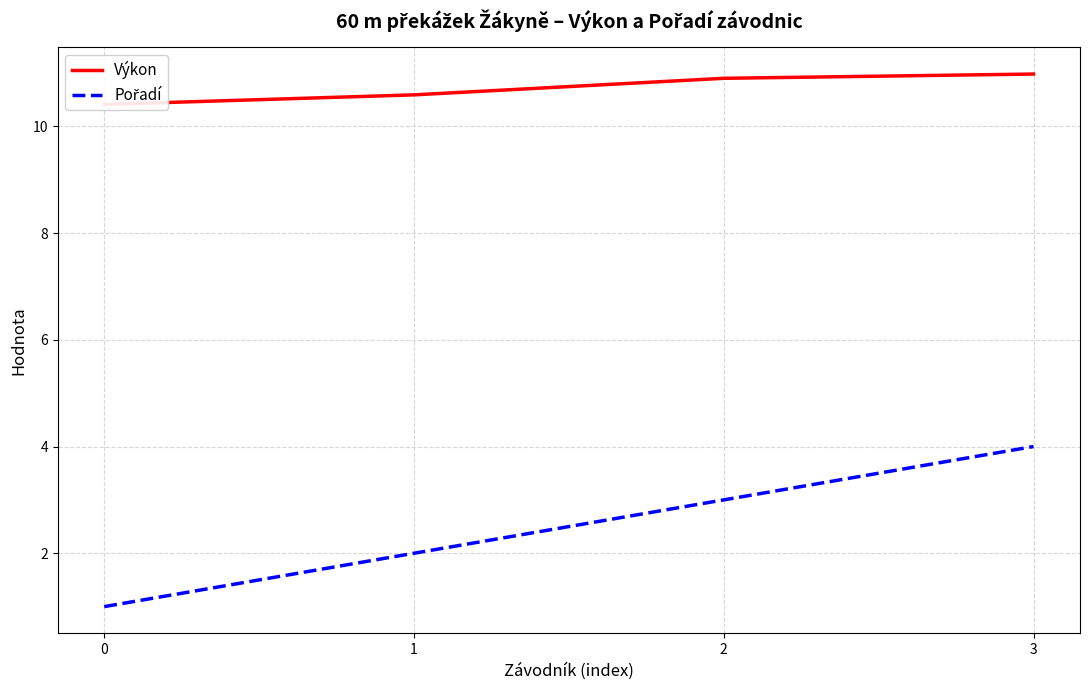

Where does the Pořadí series first go above 3?

3